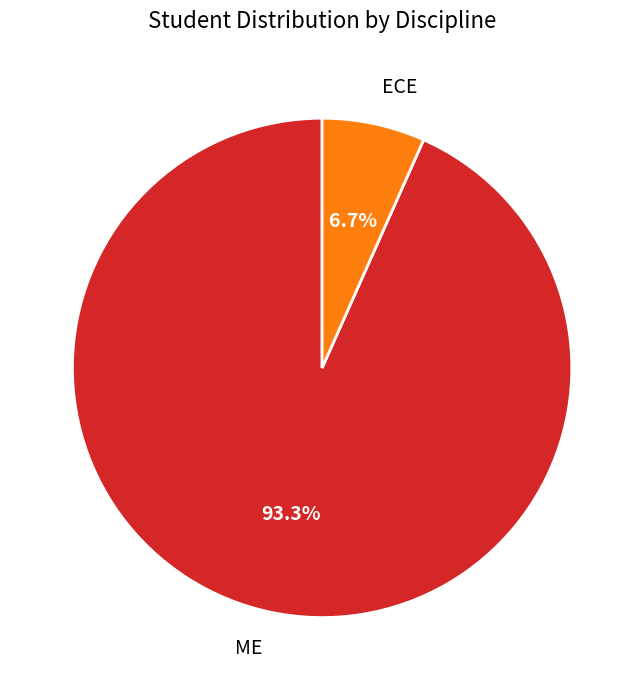

Is there a majority slice in this chart?

Yes